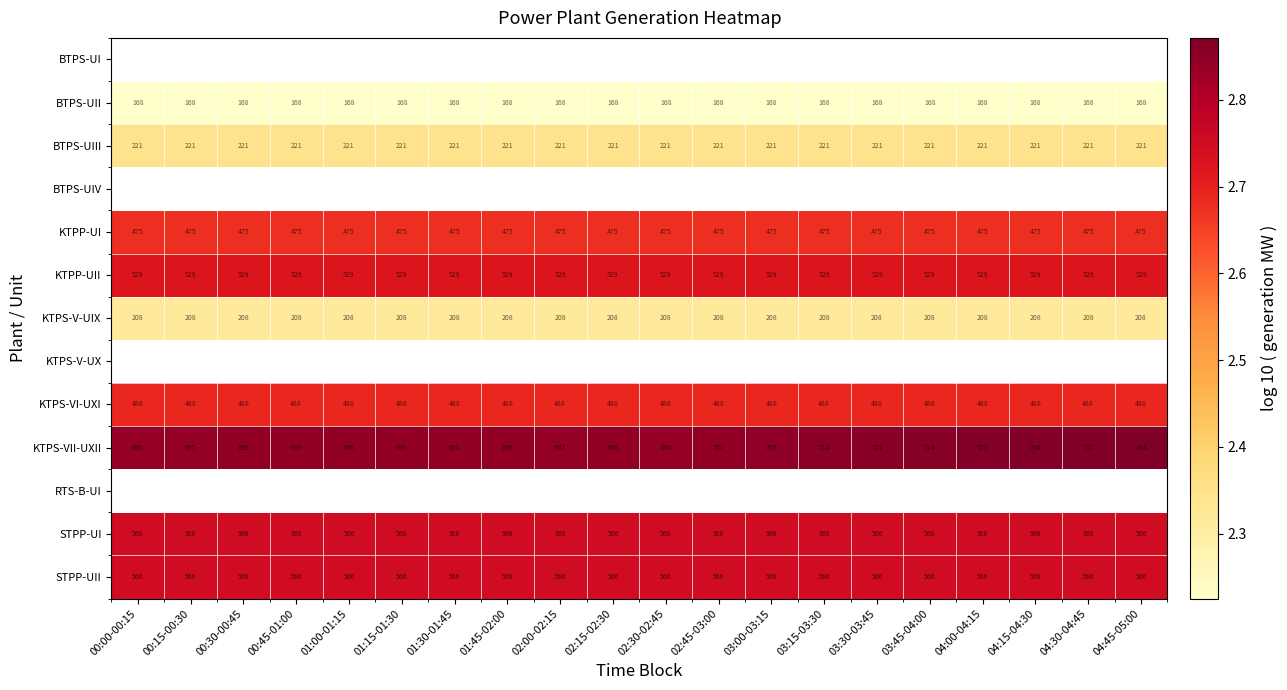

Is the value of KTPP-UII at 04:30-04:45 greater than the value of KTPP-UI at 00:45-01:00?

Yes